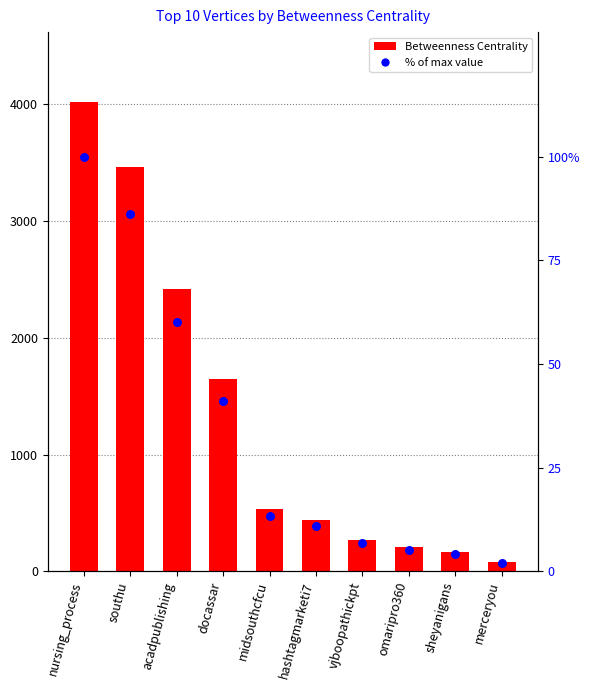

Which series contains the highest Y value?

Betweenness Centrality